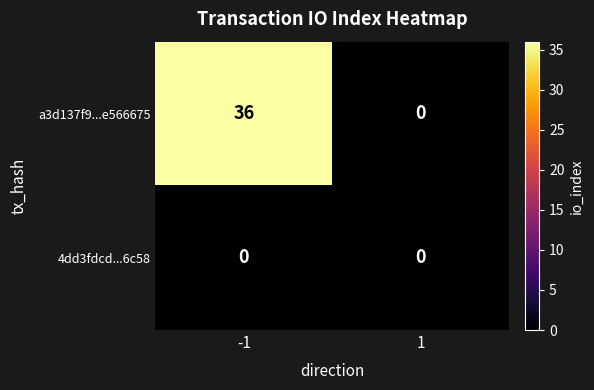

How many series are shown in this chart?

2